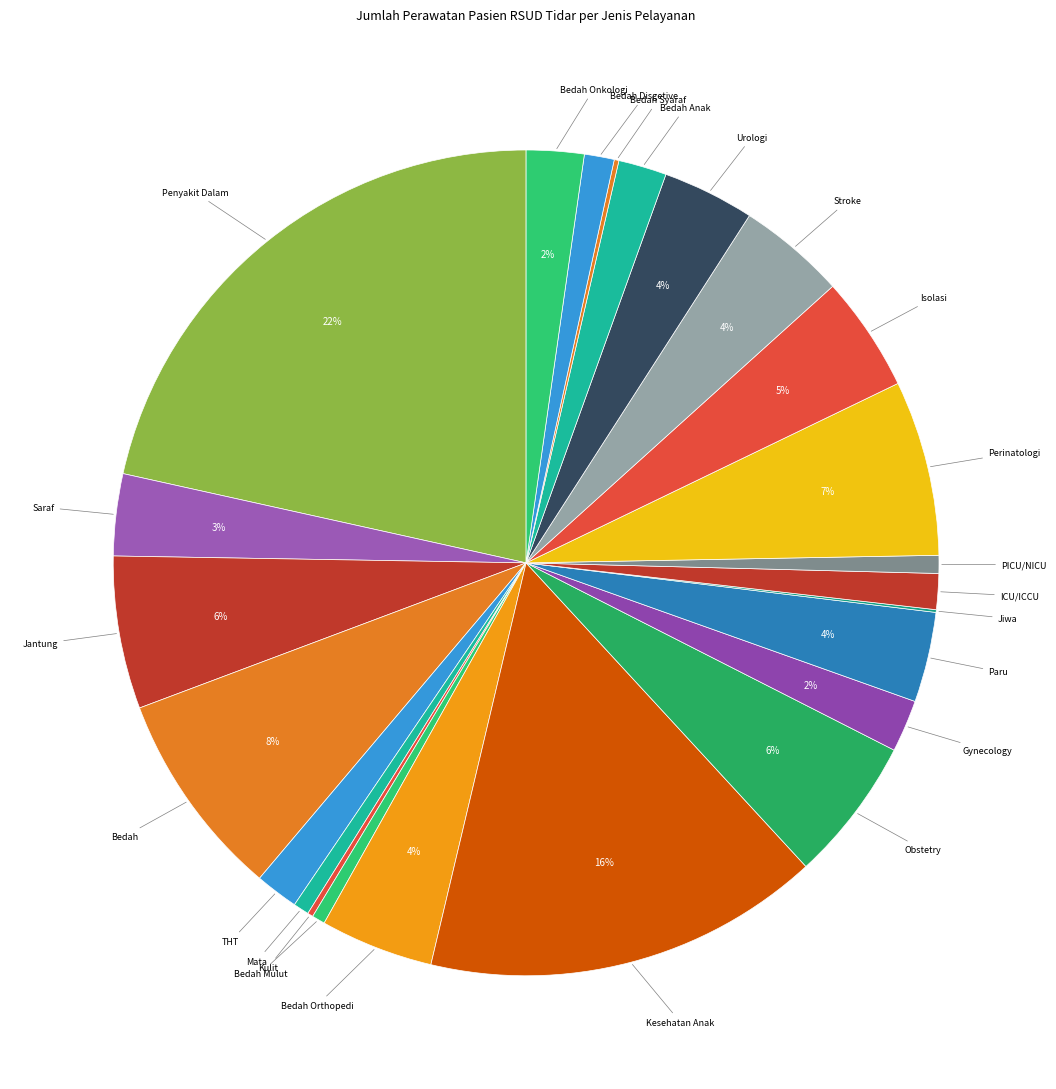

What percentage is the Bedah slice, to the nearest percent?

8%